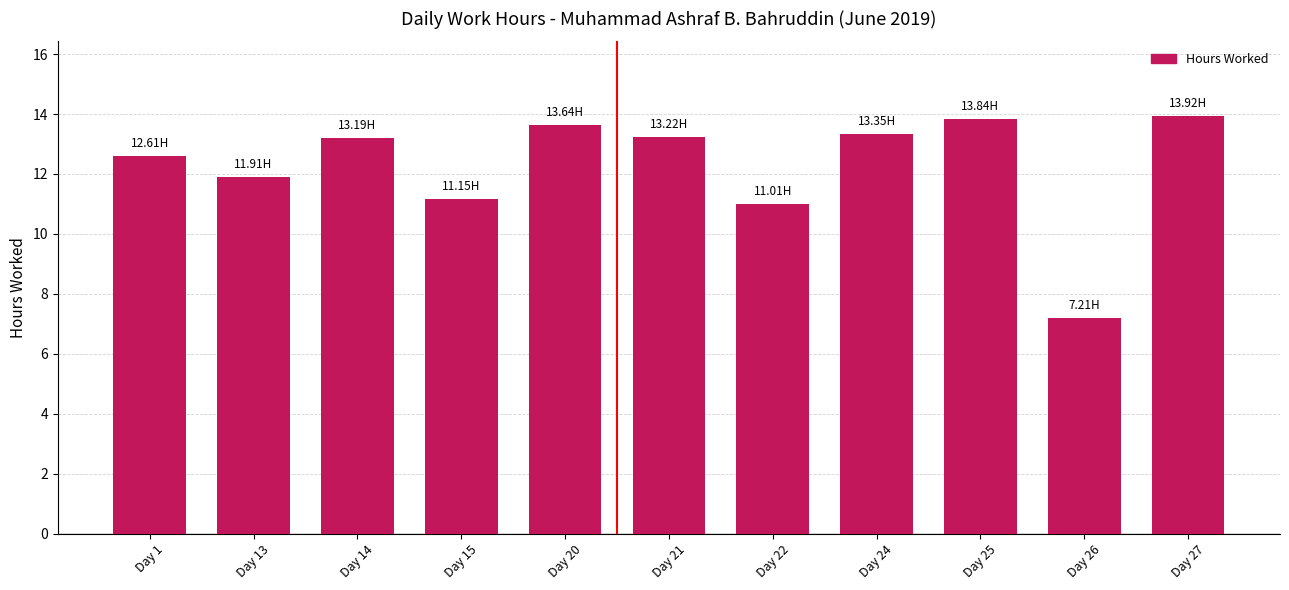

What is the value of the 2nd bar from the left?

11.9